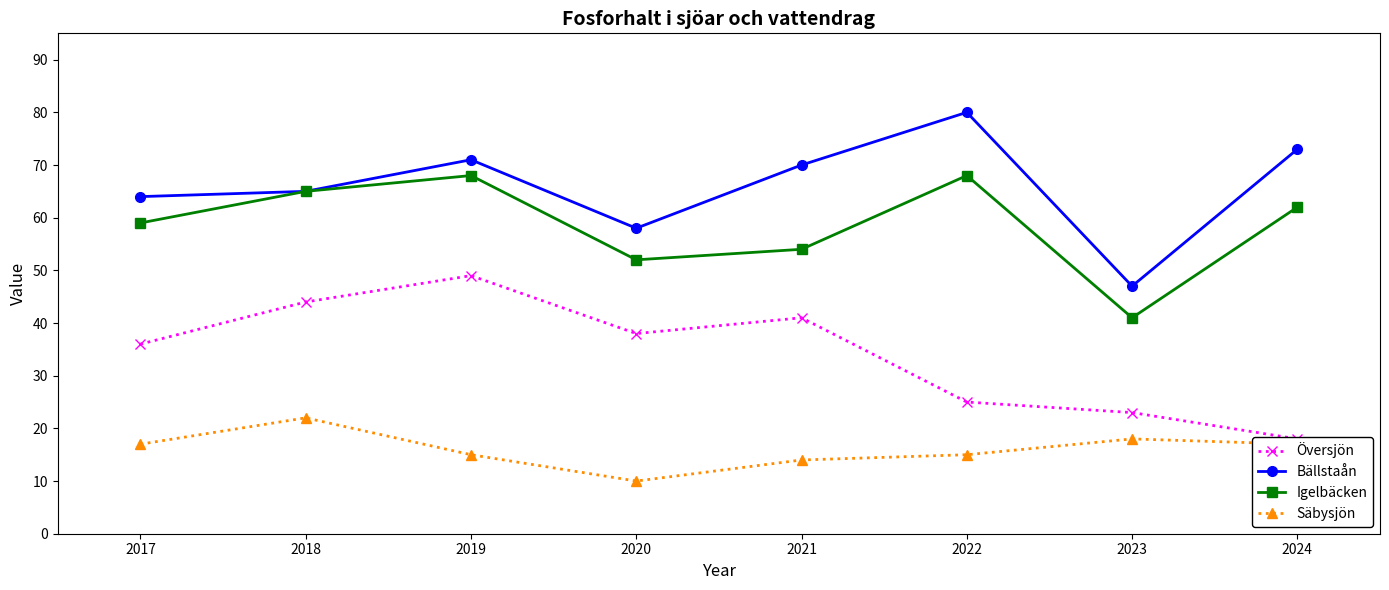

True or false: Säbysjön and Igelbäcken intersect in this chart.

False